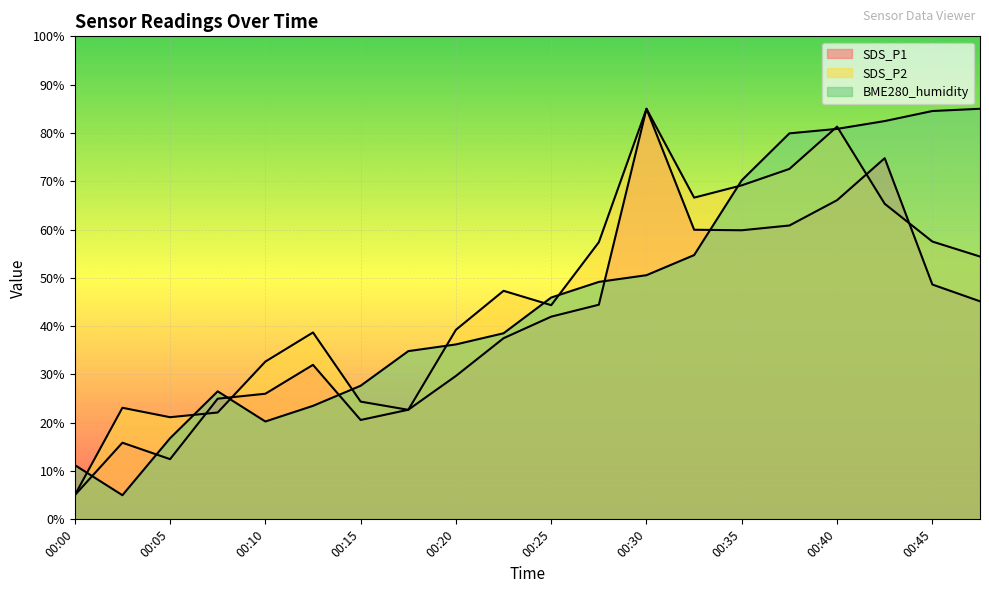

In BME280_humidity, how many points are lower than both neighbors (excluding endpoints)?

2